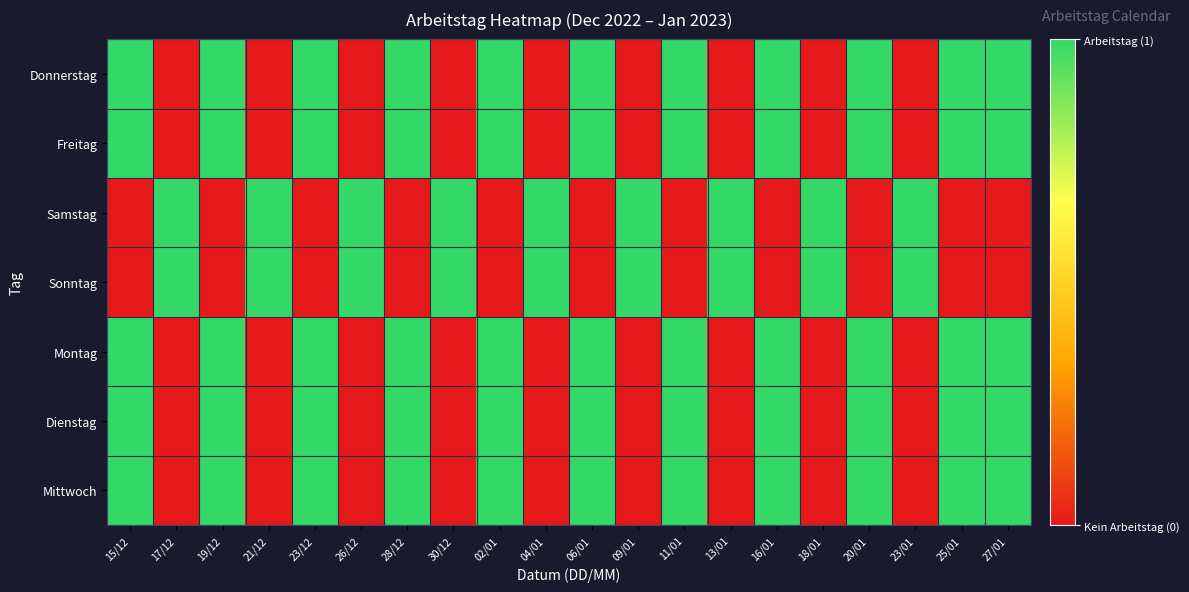

What is the total value across all series at 19/12?

5